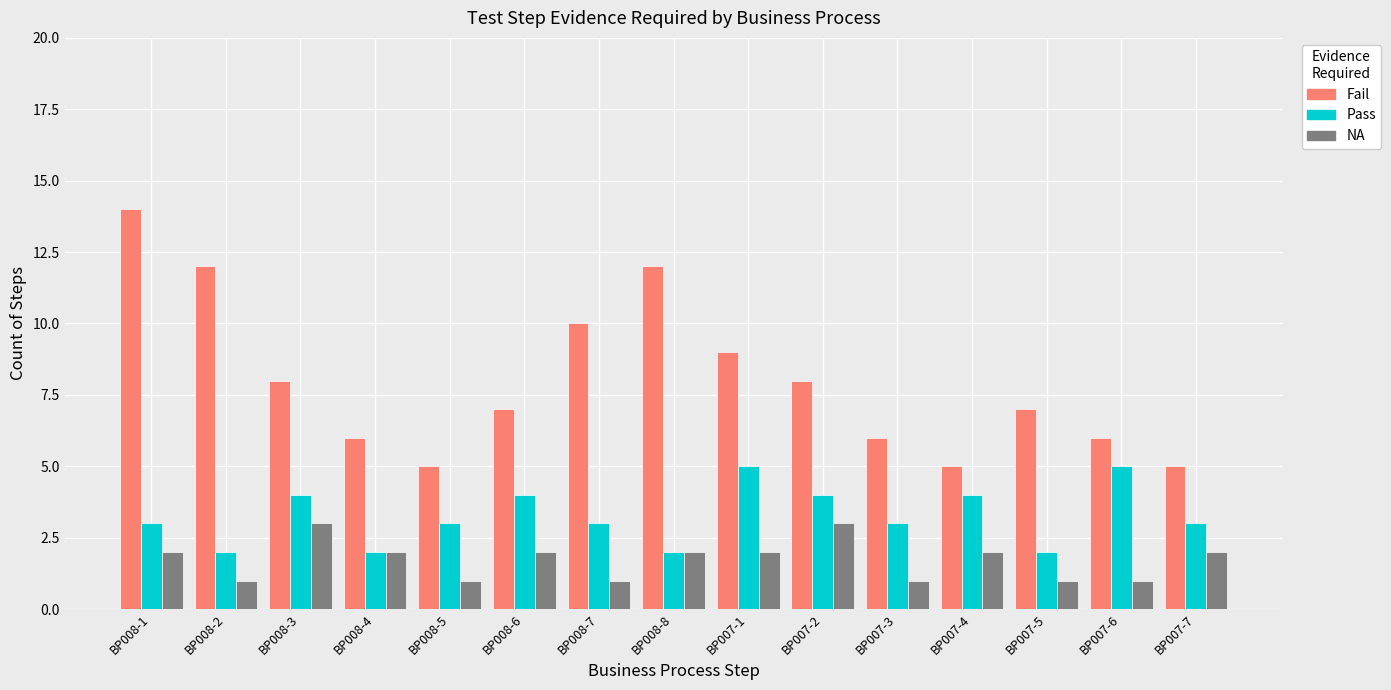

What is the difference between the maximum and minimum values in the Fail series?

9